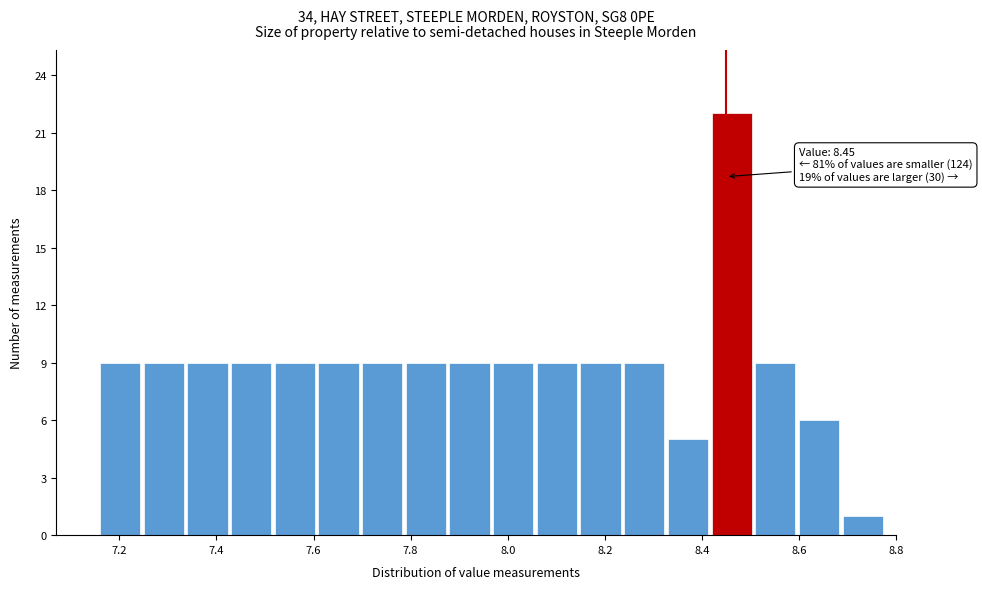

Which range on the x-axis has the tallest bar?

8.42 to 8.51